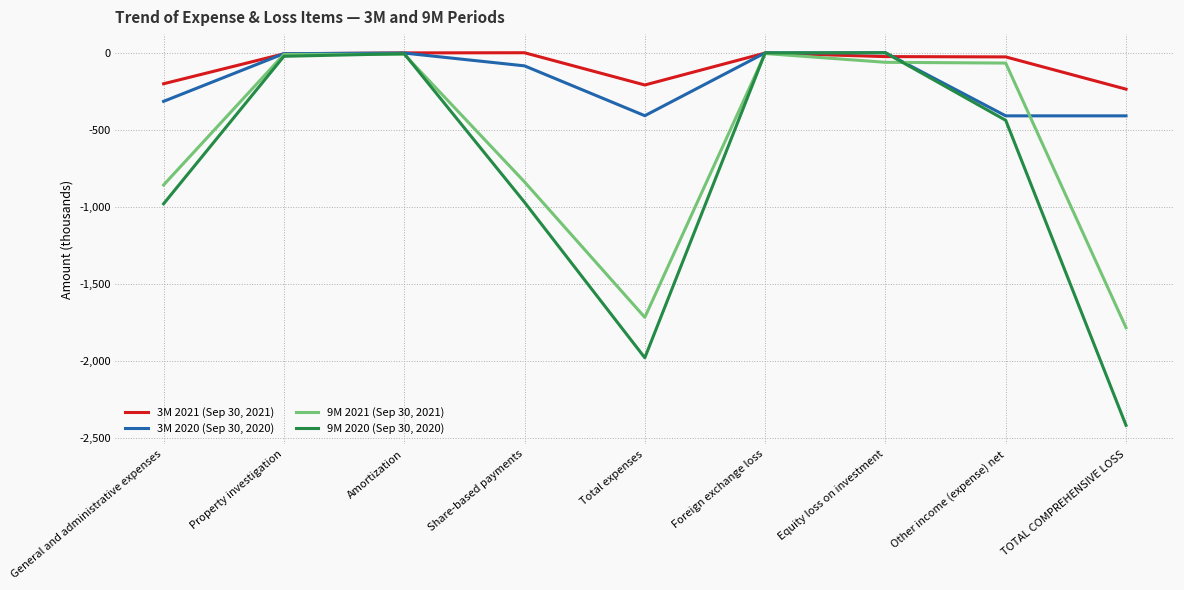

What is the difference between the second highest and minimum values in the 3M 2020 (Sep 30, 2020) series?

408